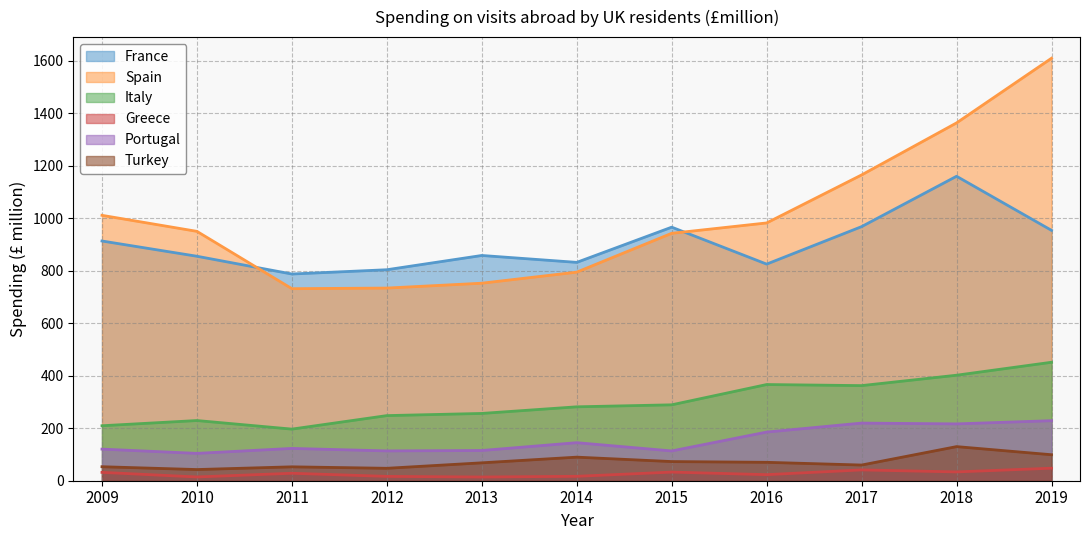

Does the chart have visible grid lines?

Yes